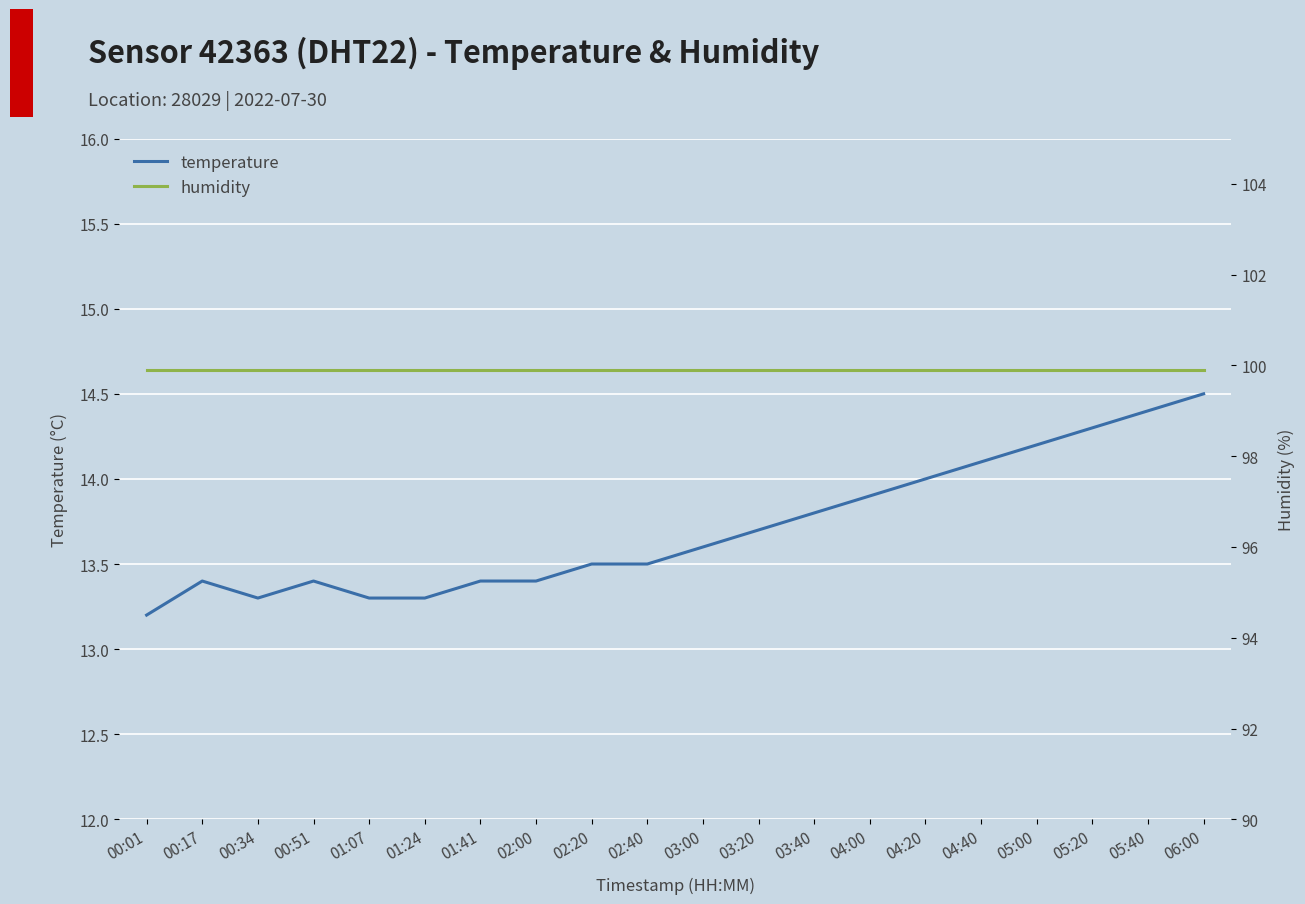

What are all the series names shown in the legend?

temperature, humidity